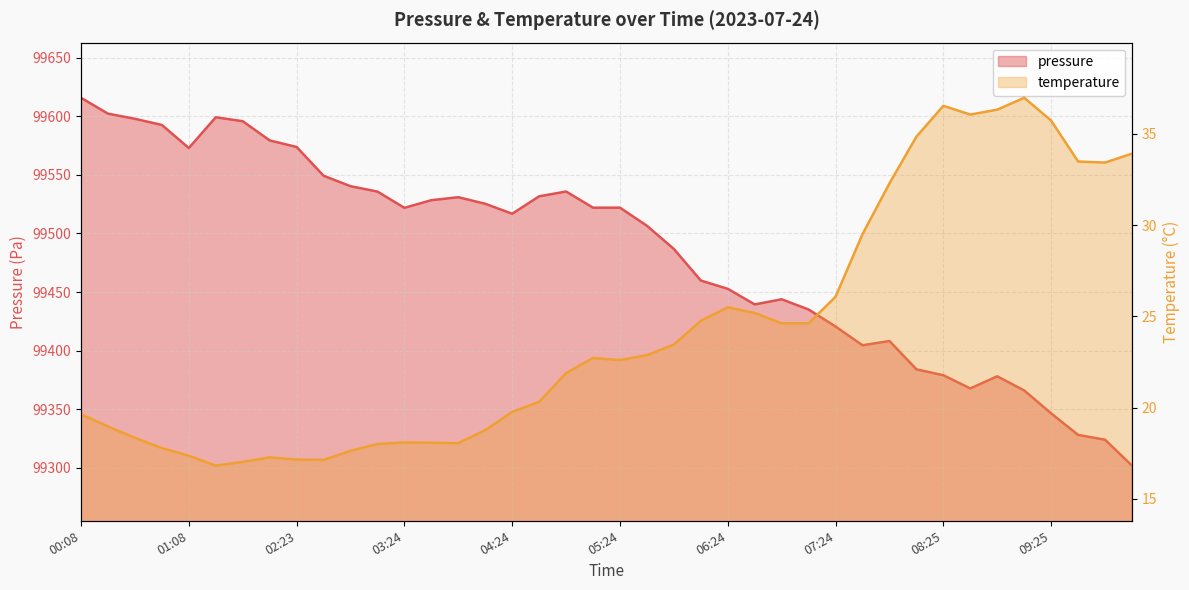

What is the difference between the second highest and minimum values in the temperature series?

19.7